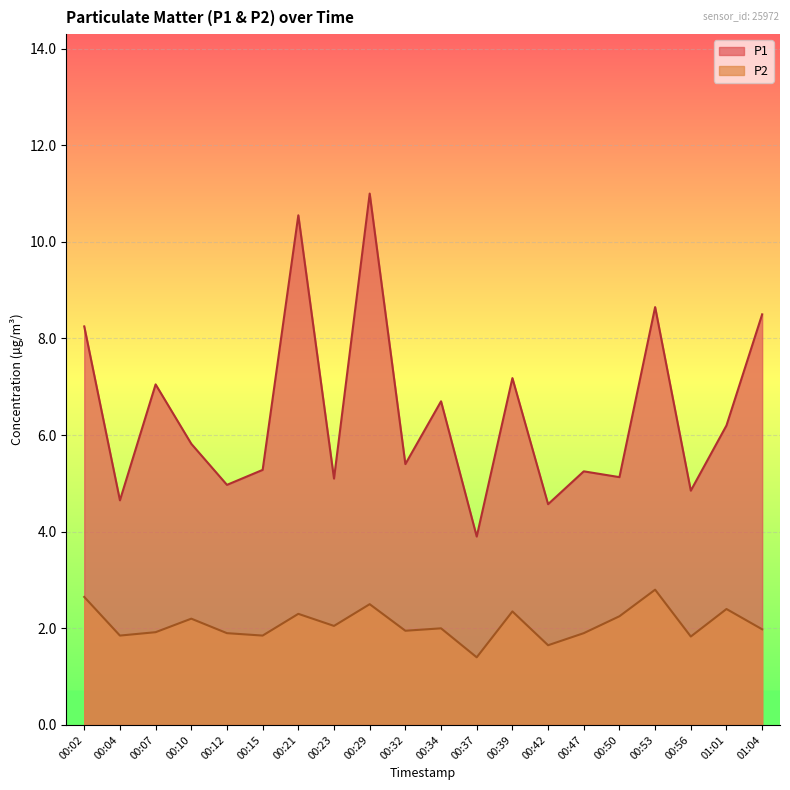

Which series has the largest total across all categories?

P1